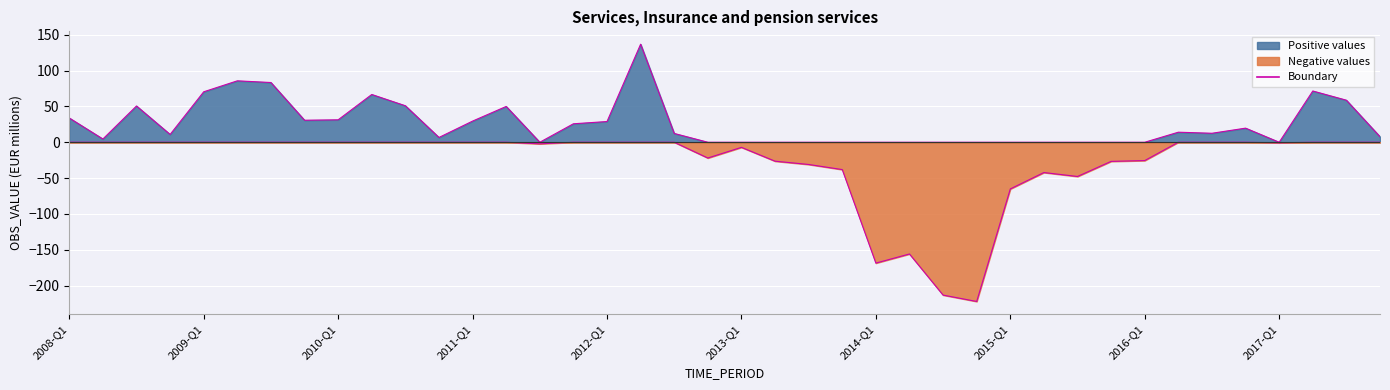

What is the minimum value shown in the chart?

-222.0